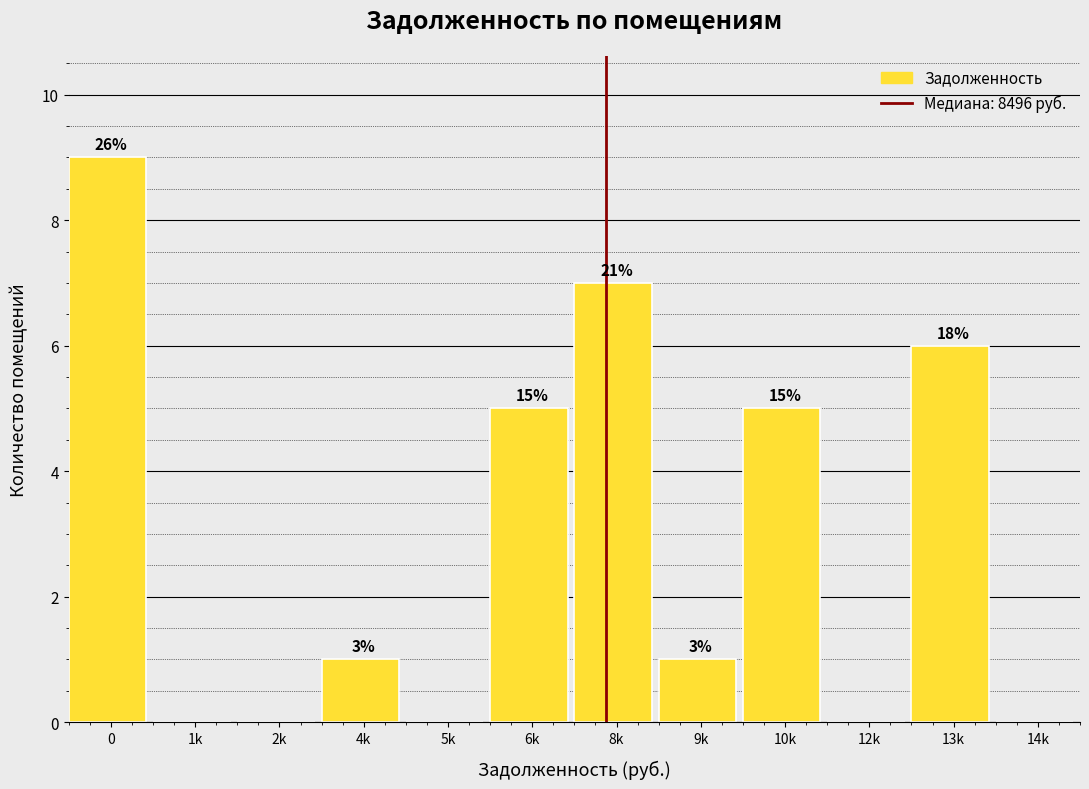

Are the bars horizontal?

No